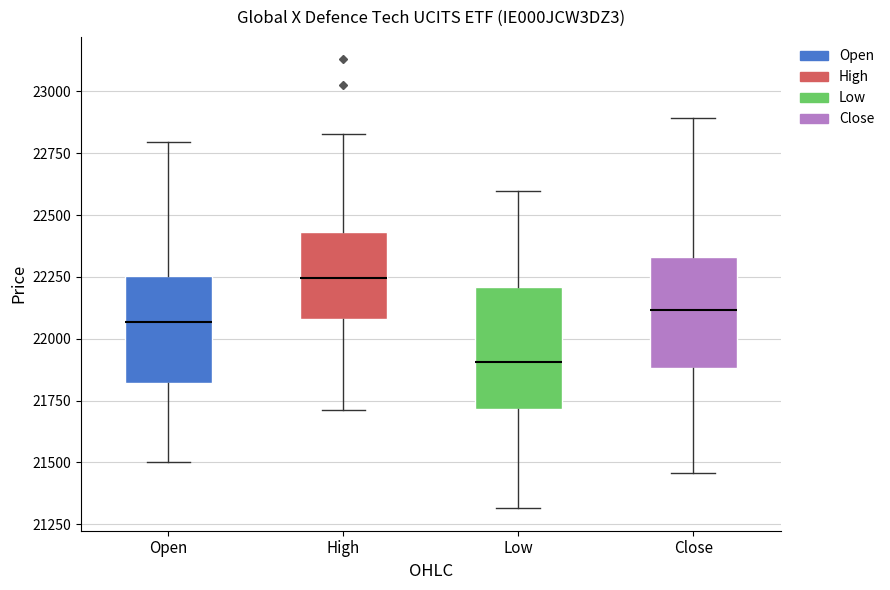

Reading left to right, read every box against the y-axis: the position of its median line, the range the box covers, and the ends of its whiskers. The values are not printed on the chart, so give them approximately, as read against the axis.

Open: median 22050, box 21800 to 22250, whiskers 21500 to 22800
High: median 22250, box 22100 to 22450, whiskers 21700 to 22850
Low: median 21900, box 21700 to 22200, whiskers 21300 to 22600
Close: median 22100, box 21900 to 22350, whiskers 21450 to 22900